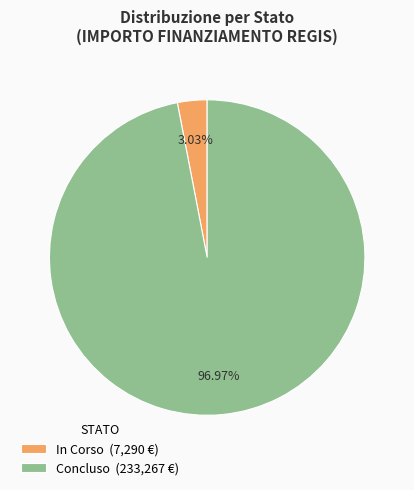

Rank the categories by value from highest to lowest.

Concluso (233,267 €), In Corso (7,290 €)